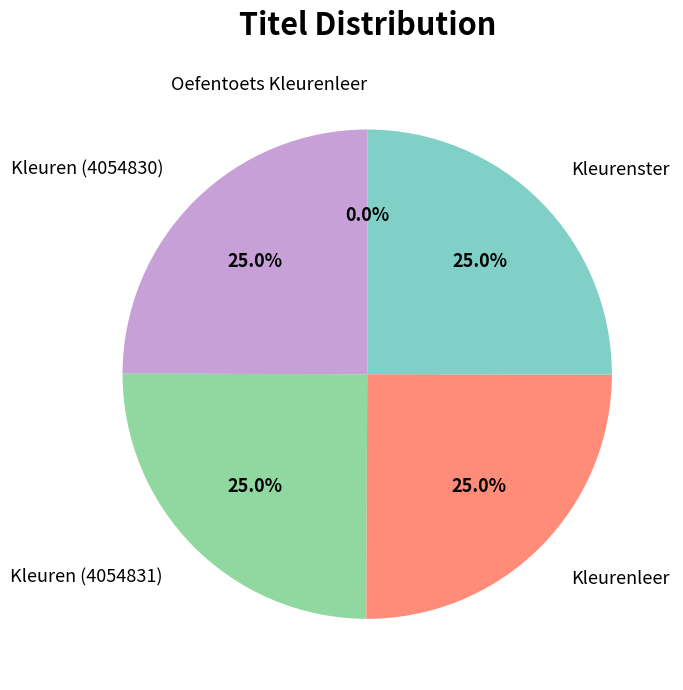

What is the total percentage of Kleuren (4054831) and Kleurenster?

50.0%